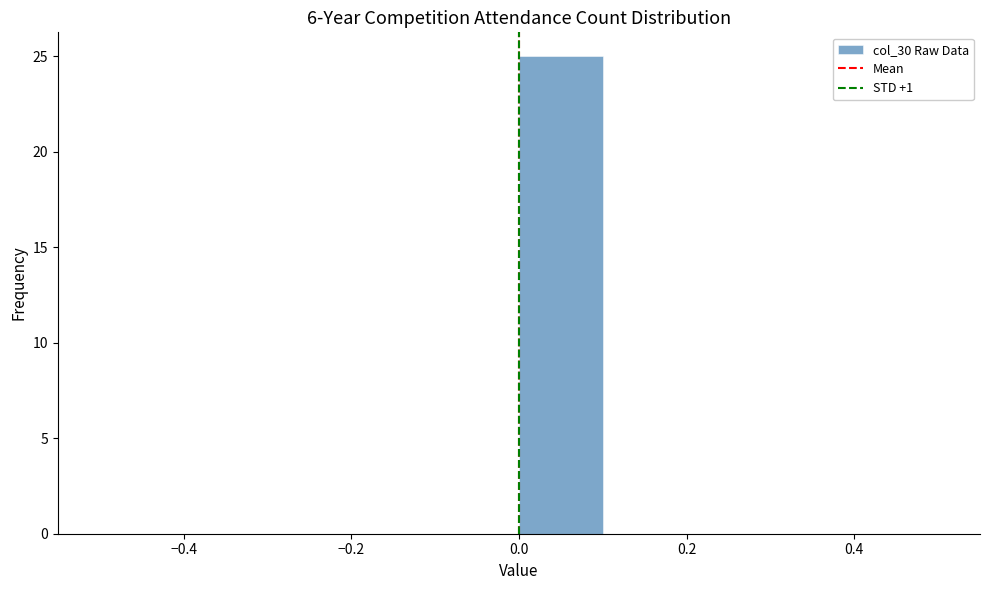

Reading left to right, transcribe this chart: for each bar, give the range it covers on the x-axis and its height. The values are not printed on the chart, so give them approximately, as read against the axis.

-0.5 to -0.4: 0
-0.4 to -0.3: 0
-0.3 to -0.2: 0
-0.2 to -0.1: 0
-0.1 to 0.0: 0
0.0 to 0.1: 25
0.1 to 0.2: 0
0.2 to 0.3: 0
0.3 to 0.4: 0
0.4 to 0.5: 0